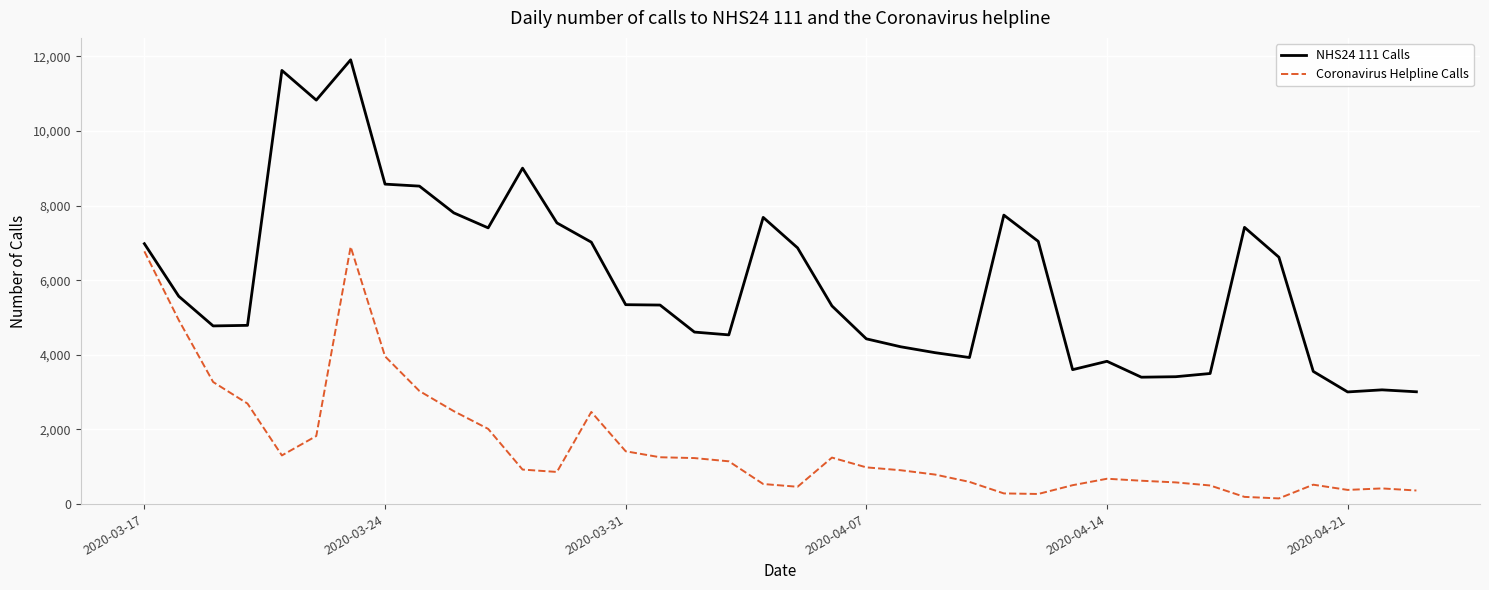

List the series in order of their overall mean, lowest first.

Coronavirus Helpline Calls, NHS24 111 Calls